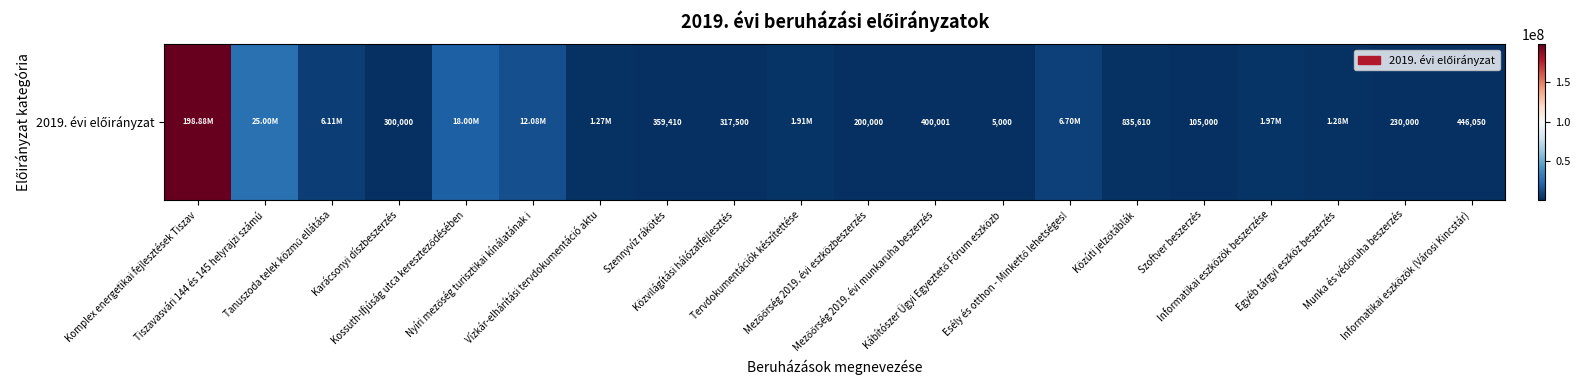

The chart shows a value of 317500 at Közvilágítási hálózatfejlesztés. True or false?

True